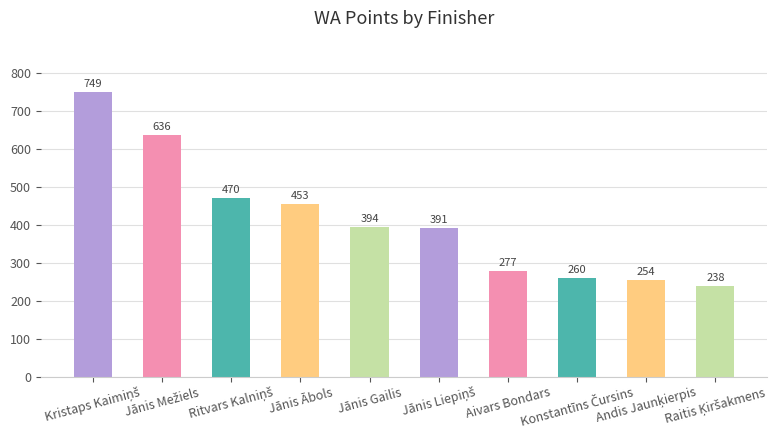

What is the difference between the maximum and minimum values?

511